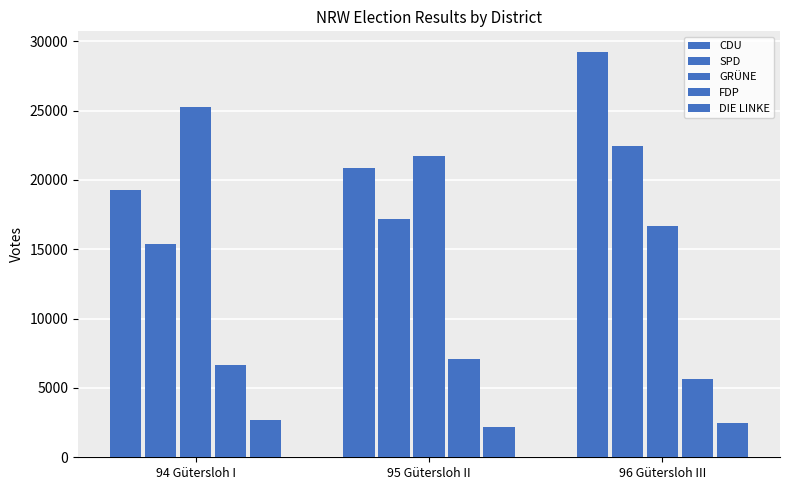

At which category is the sum across all series the highest?

96 Gütersloh III